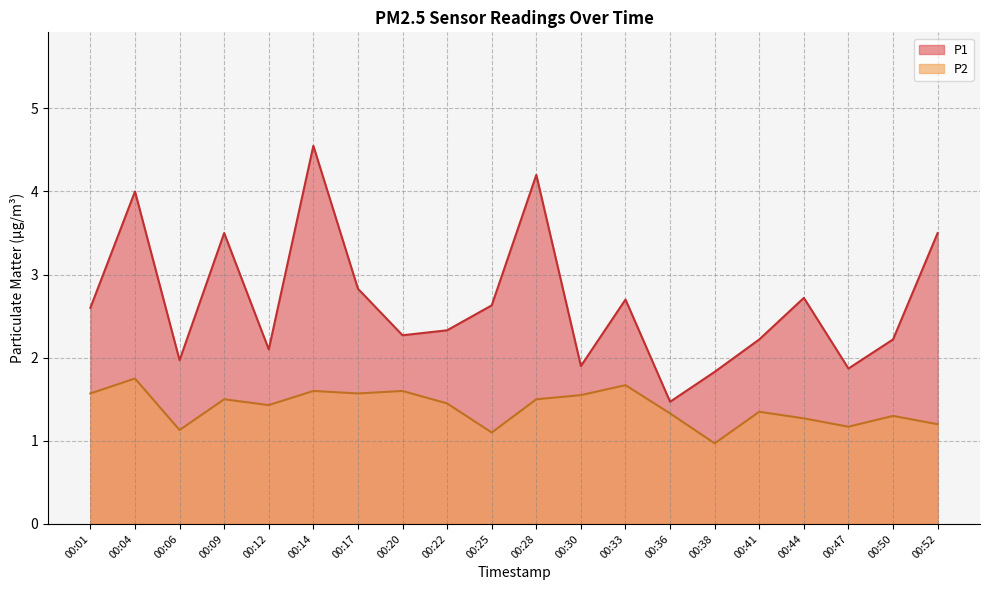

What is the difference between the maximum and minimum values in the P2 series?

0.8